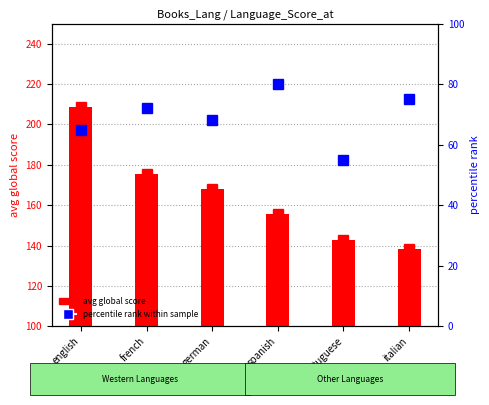

Reading right to left, extract all data points from this chart.

avg global score: italian=138.1	portuguese=142.8	spanish=155.6	german=168.2	french=175.3	english=208.5
percentile rank within sample: italian=75.0	portuguese=55.0	spanish=80.0	german=68.0	french=72.0	english=65.0